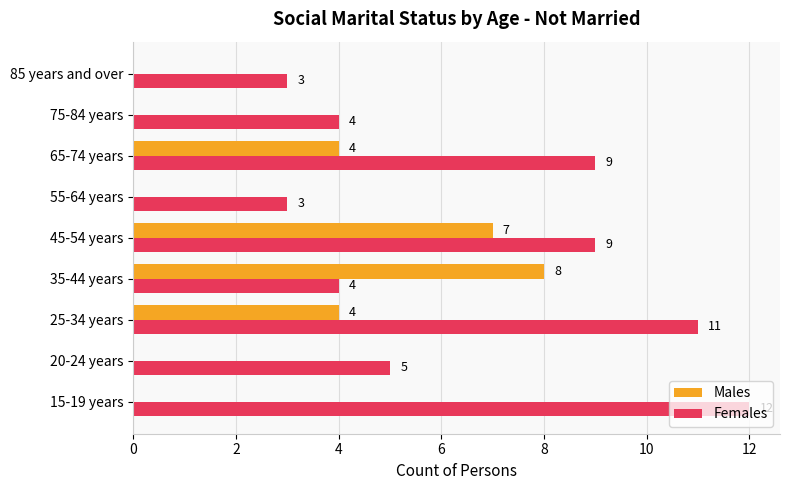

What are all the series names shown in the legend?

Males, Females